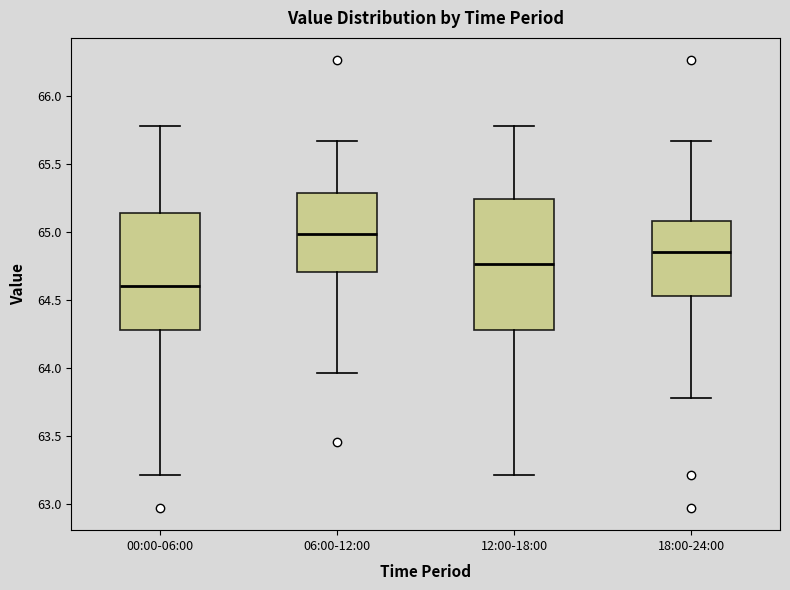

Comparing the boxes themselves (not the whiskers), which one is the tallest?

12:00-18:00